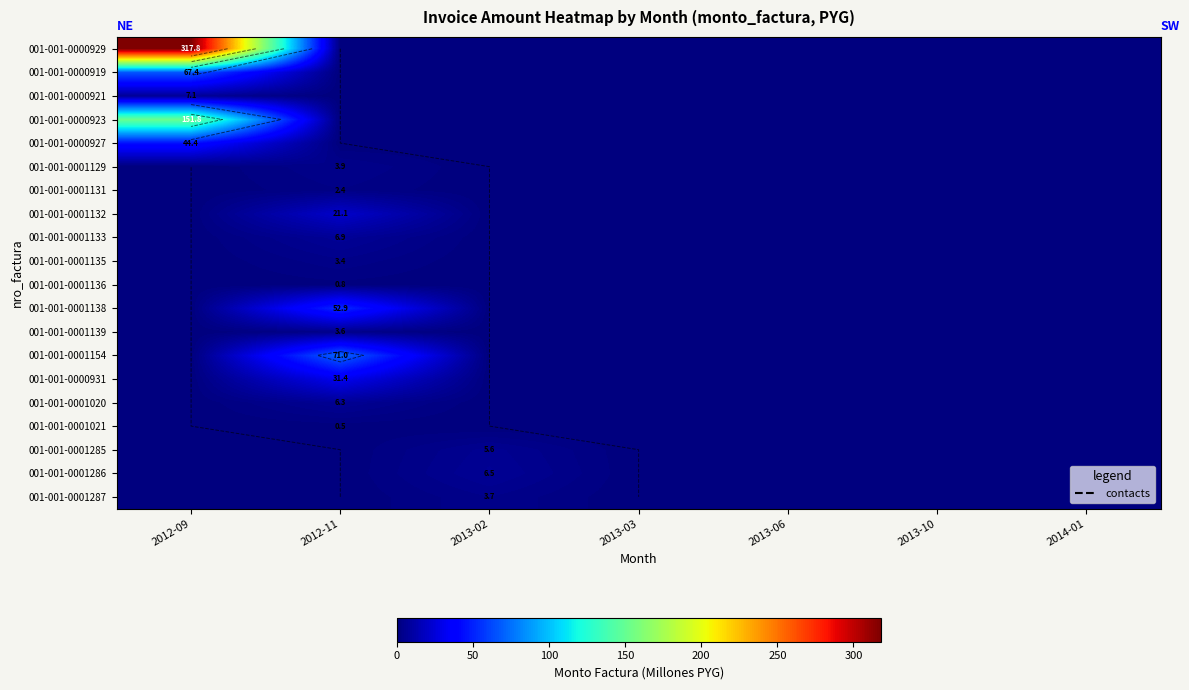

At which category is the sum across all series the highest?

2012-09